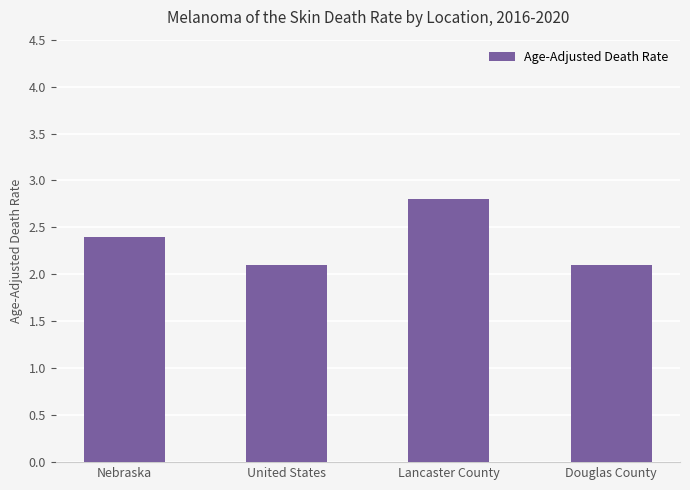

What is the approximate value at Lancaster County?

2.8